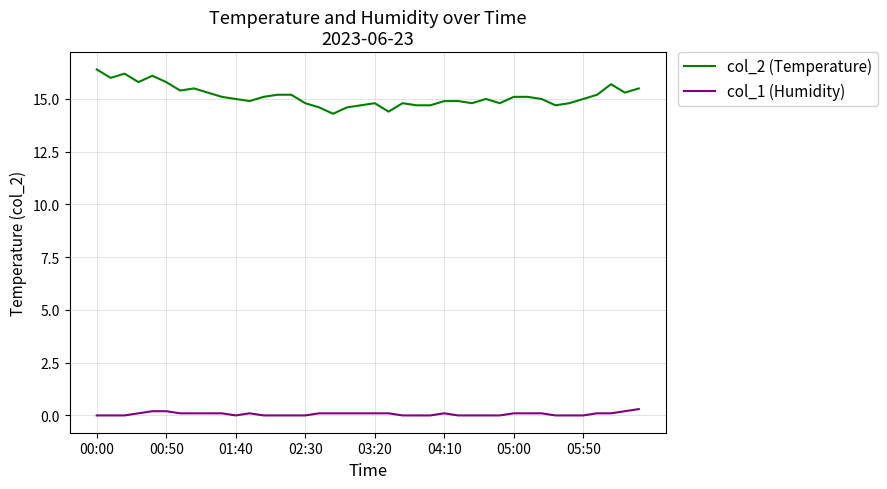

Reading left to right, what are all the values shown in this chart?

col_2 (Temperature): 16.4	16.0	16.2	15.8	16.1	15.8	15.4	15.5	15.3	15.1	15.0	14.9	15.1	15.2	15.2	14.8	14.6	14.3	14.6	14.7	14.8	14.4	14.8	14.7	14.7	14.9	14.9	14.8	15.0	14.8	15.1	15.1	15.0	14.7	14.8	15.0	15.2	15.7	15.3	15.5
col_1 (Humidity): 0.0	0.0	0.0	0.1	0.2	0.2	0.1	0.1	0.1	0.1	0.0	0.1	0.0	0.0	0.0	0.0	0.1	0.1	0.1	0.1	0.1	0.1	0.0	0.0	0.0	0.1	0.0	0.0	0.0	0.0	0.1	0.1	0.1	0.0	0.0	0.0	0.1	0.1	0.2	0.3